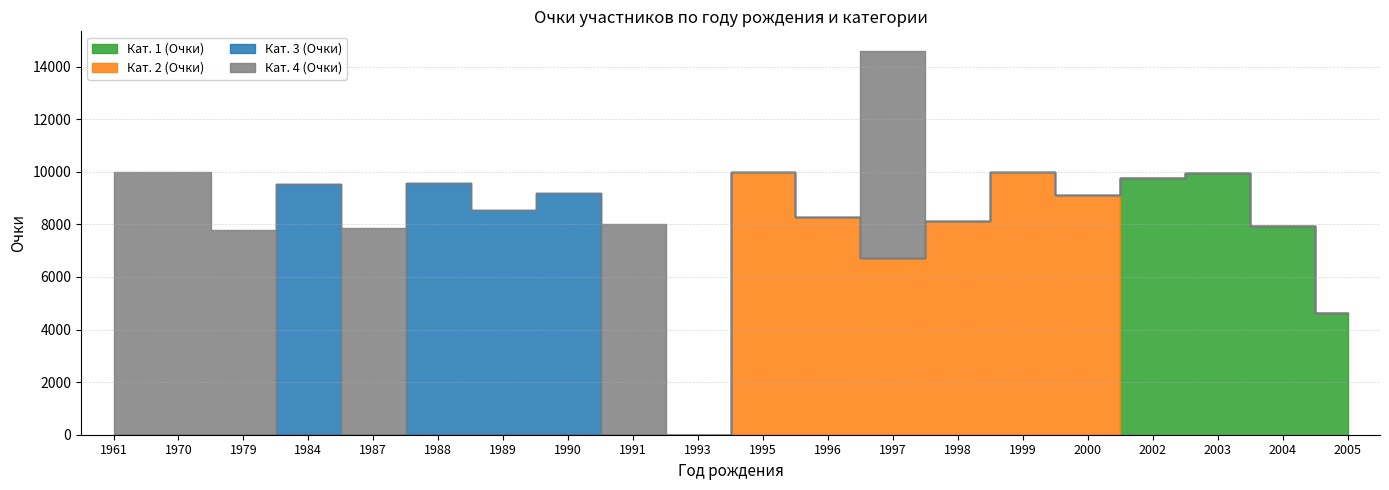

True or false: Кат. 4 (Очки) and Кат. 1 (Очки) intersect in this chart.

False